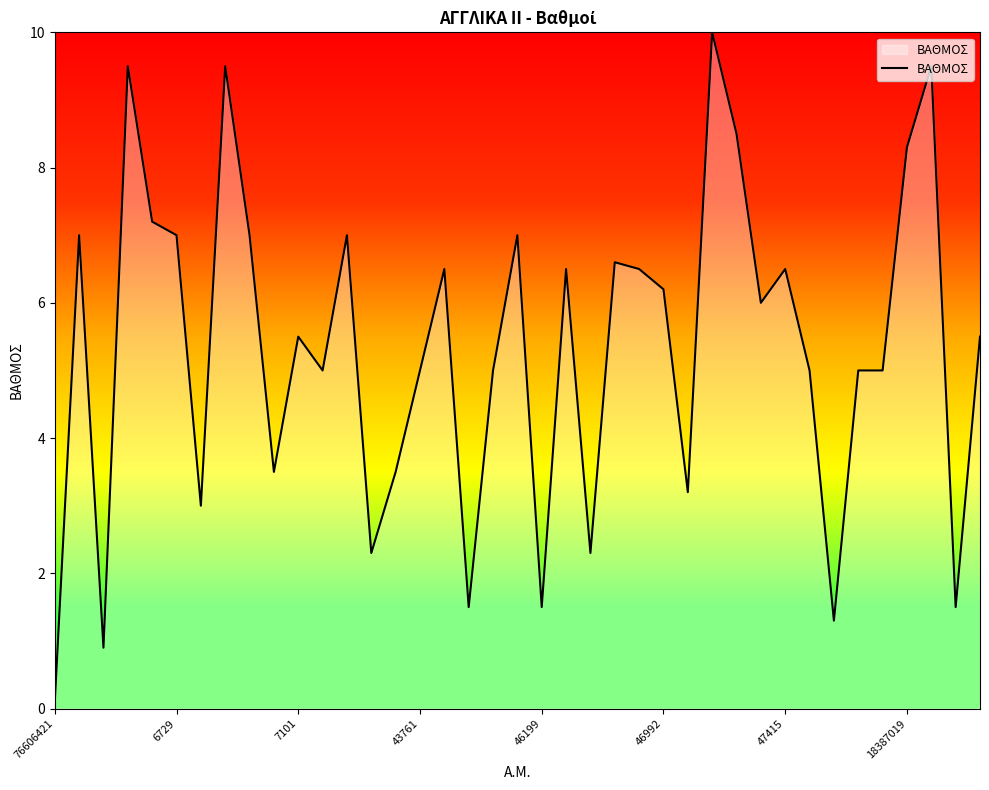

What is the difference between the maximum and minimum values?

9.9